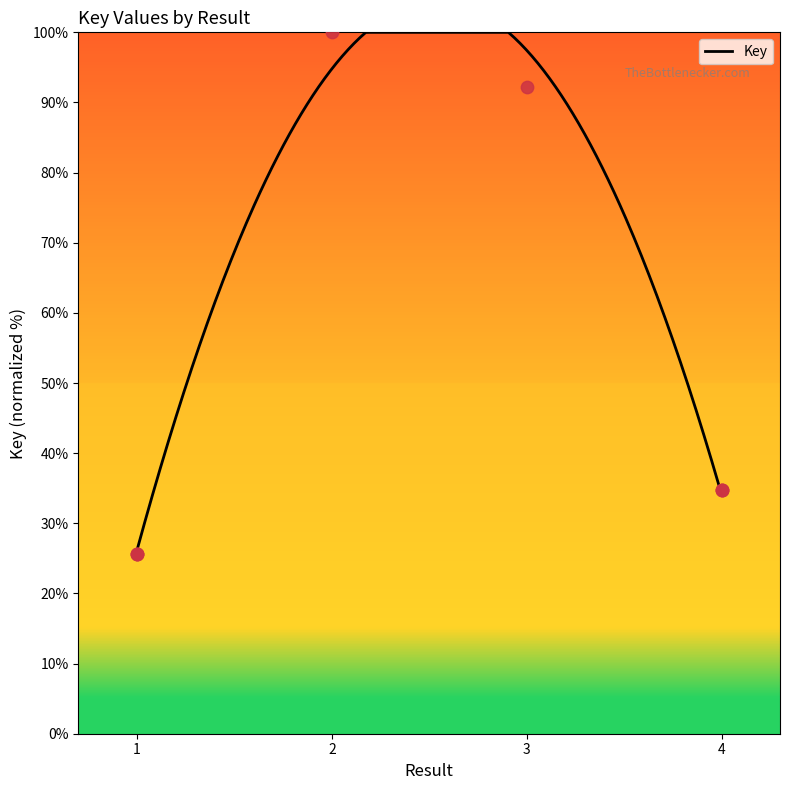

Between 1 and 4, which is larger?

4